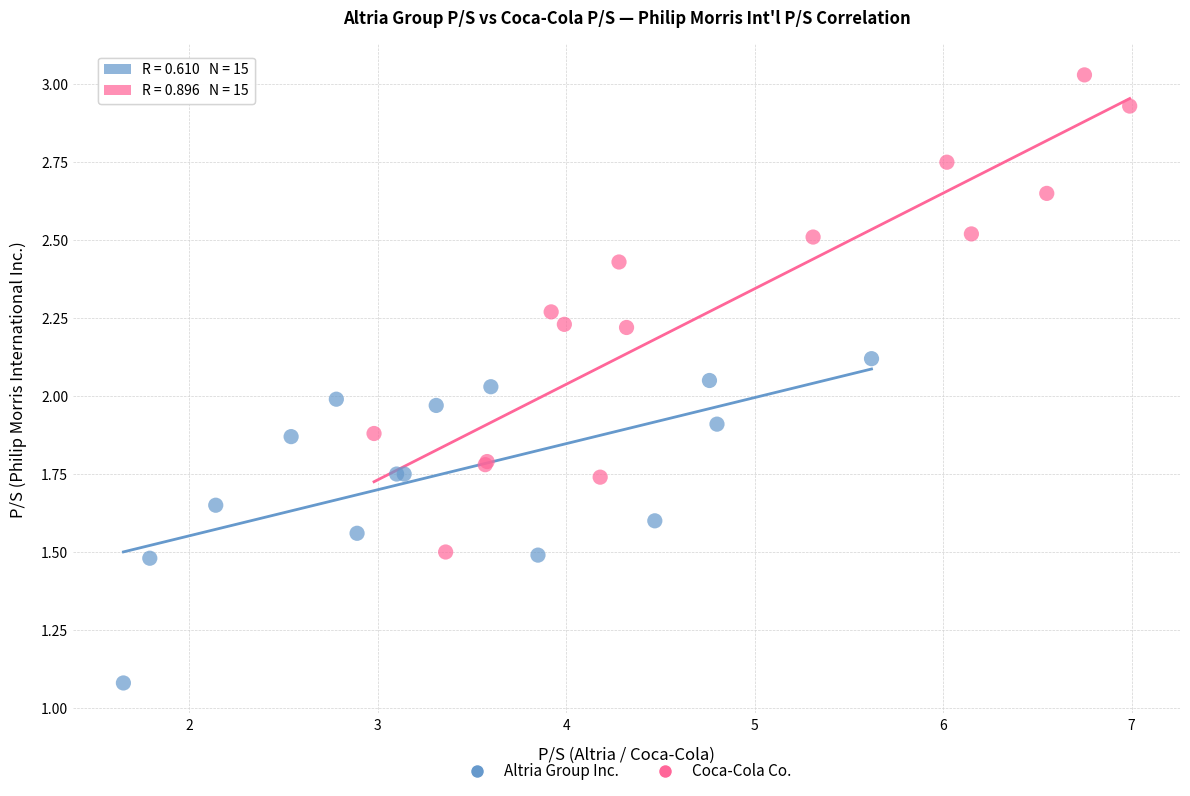

Which series has the widest spread of Y values?

Coca-Cola Co.